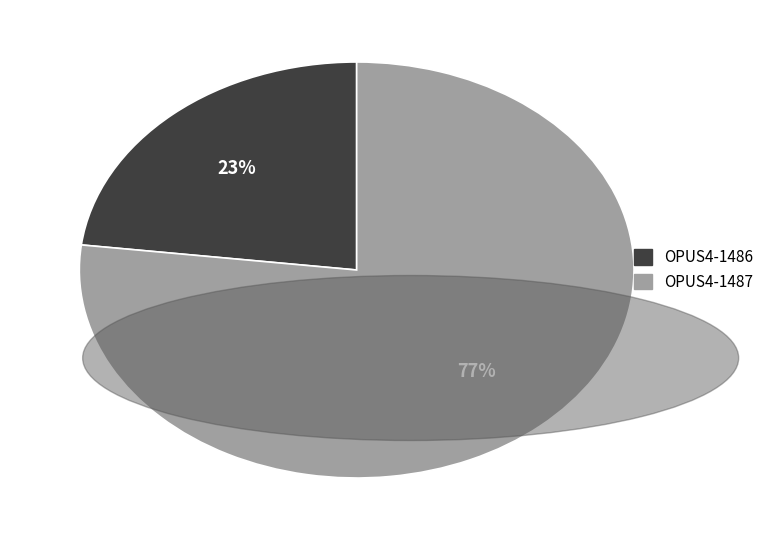

Is it true that OPUS4-1487 is 63% of the pie?

False